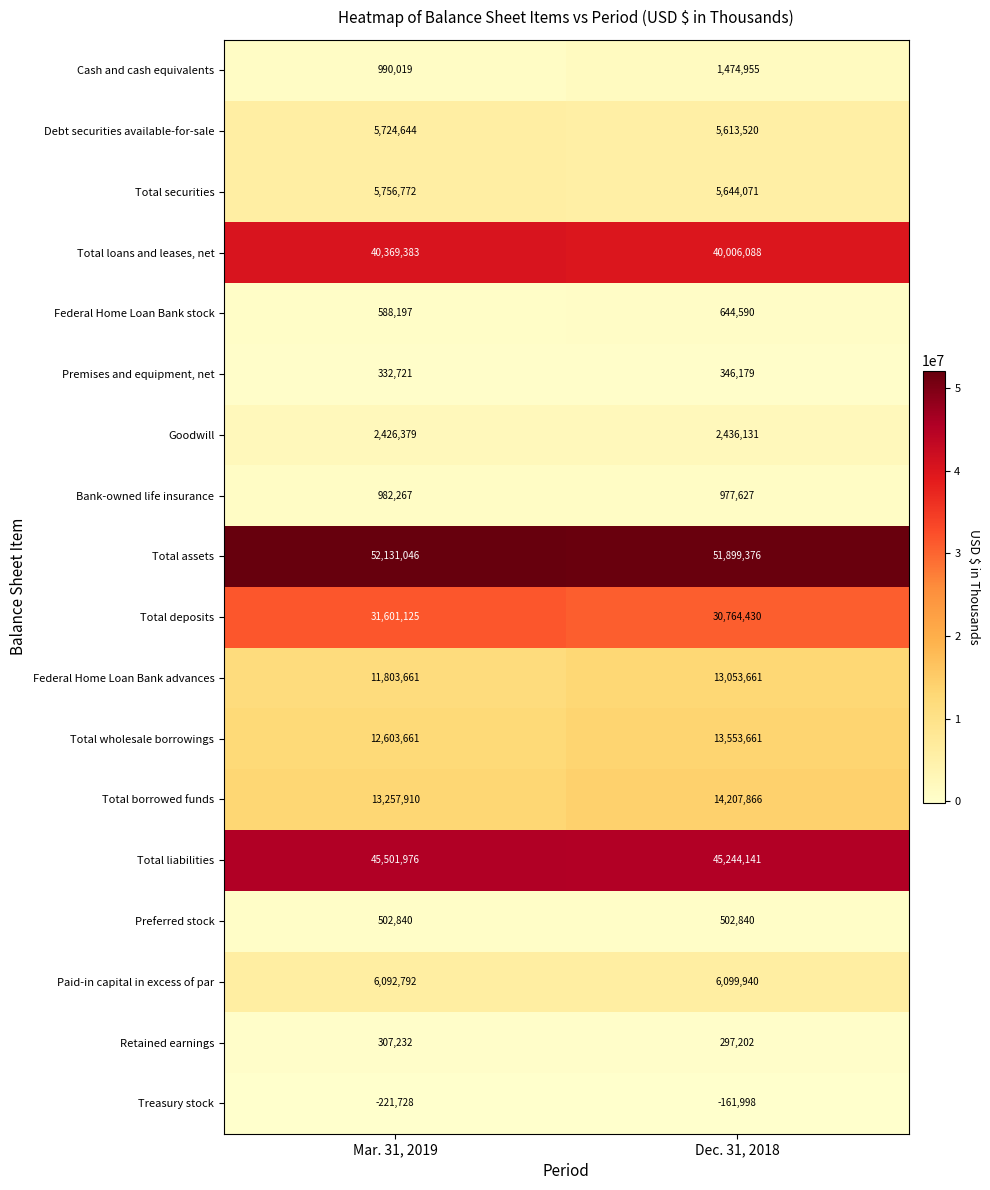

What is the sum of the Federal Home Loan Bank advances values at Mar. 31, 2019 and Dec. 31, 2018?

24857322